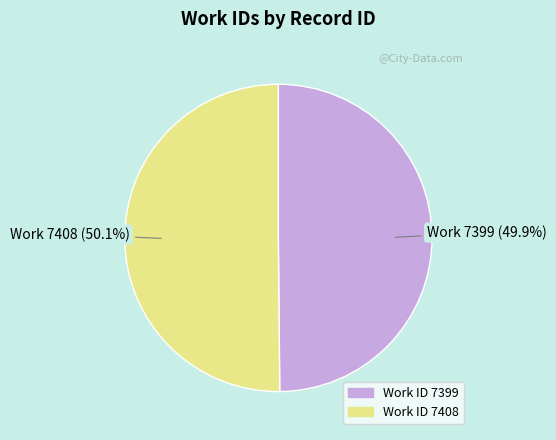

Is there a majority slice in this chart?

Yes